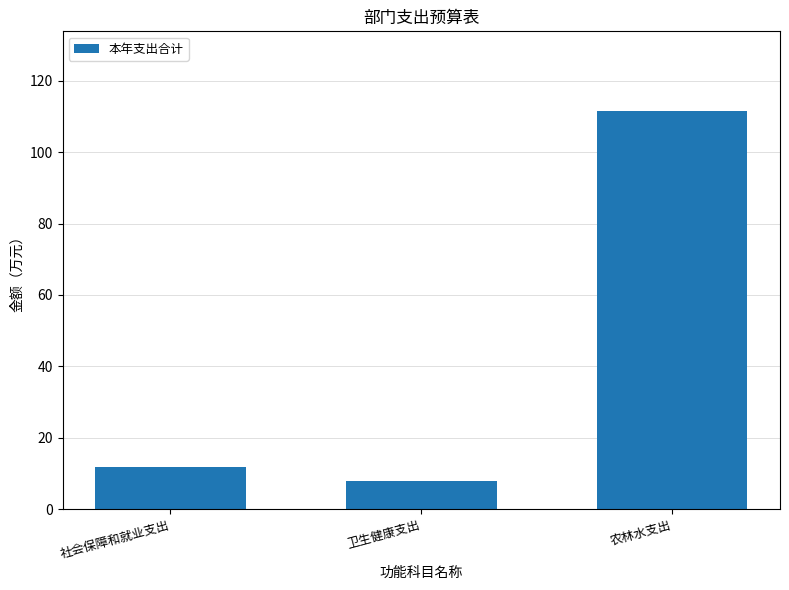

Between 卫生健康支出 and 社会保障和就业支出, which is larger?

社会保障和就业支出